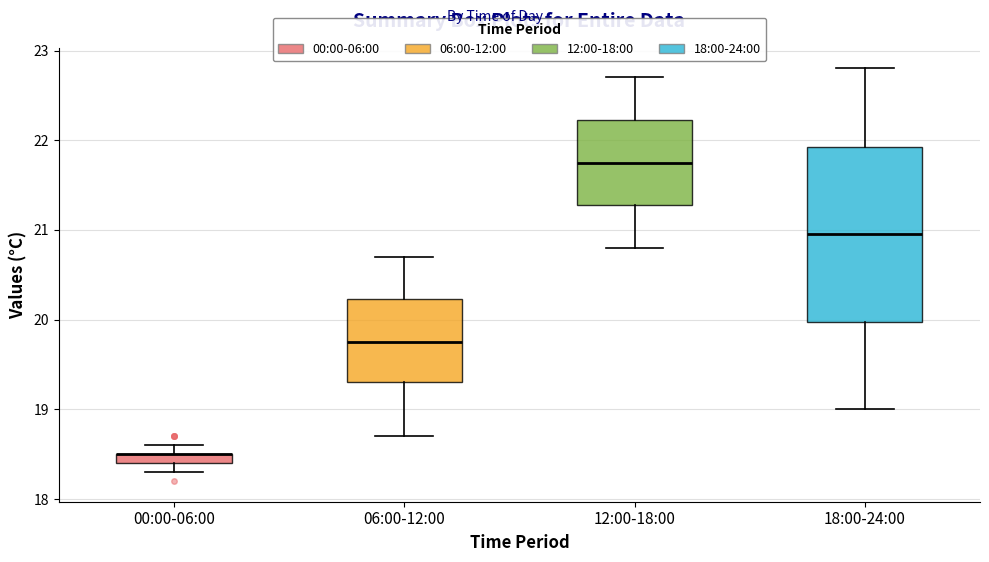

Where is the upper edge of the box for 06:00-12:00 on the y-axis? The values are not printed on the chart, so give them approximately, as read against the axis.

20.2